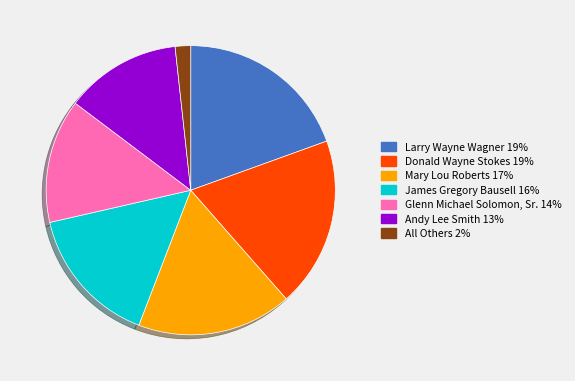

Rank the categories by value from highest to lowest.

Larry Wayne Wagner, Donald Wayne Stokes, Mary Lou Roberts, James Gregory Bausell, Glenn Michael Solomon, Sr., Andy Lee Smith, All Others